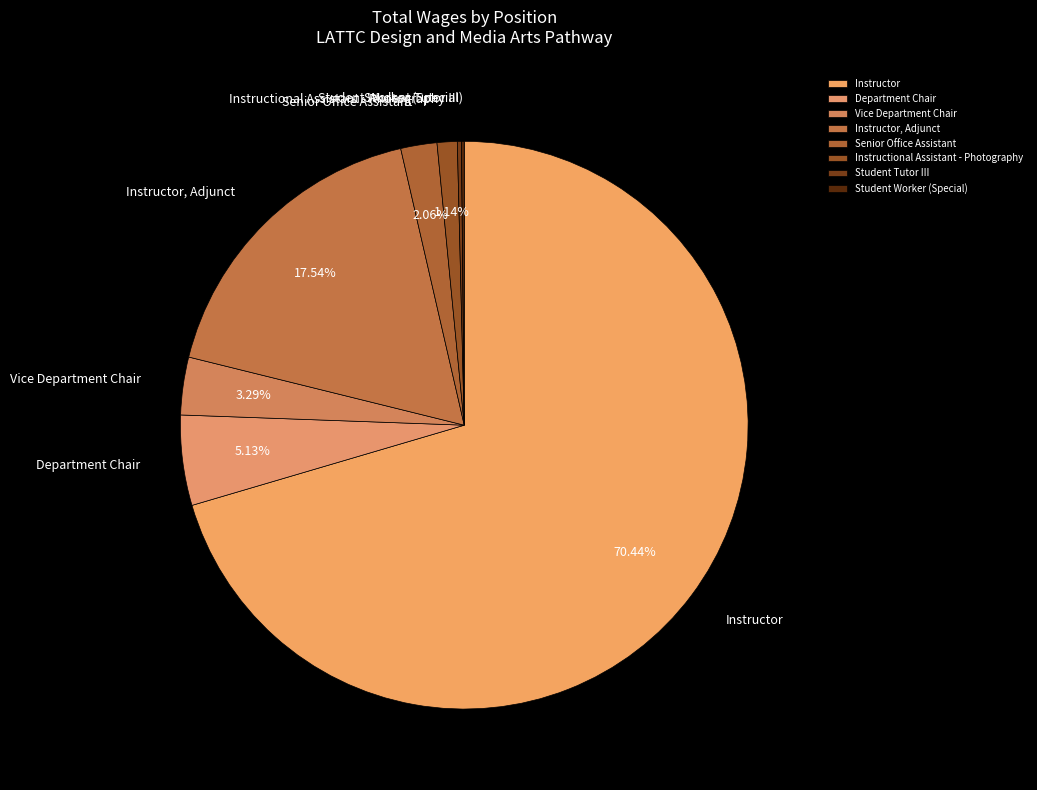

Is Senior Office Assistant the majority of the pie?

No